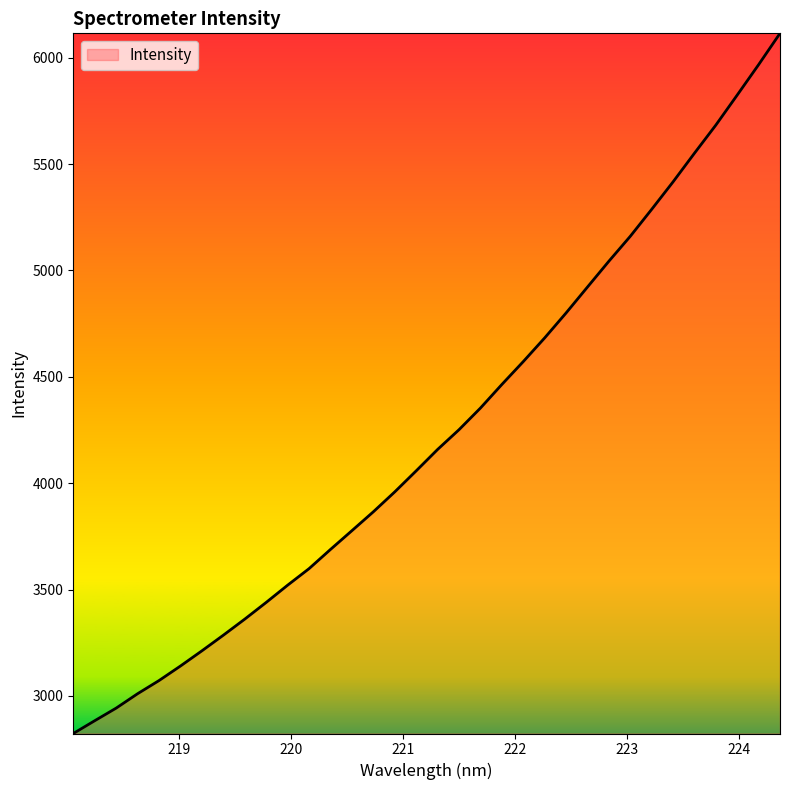

What is the difference between the maximum and minimum values?

3290.7